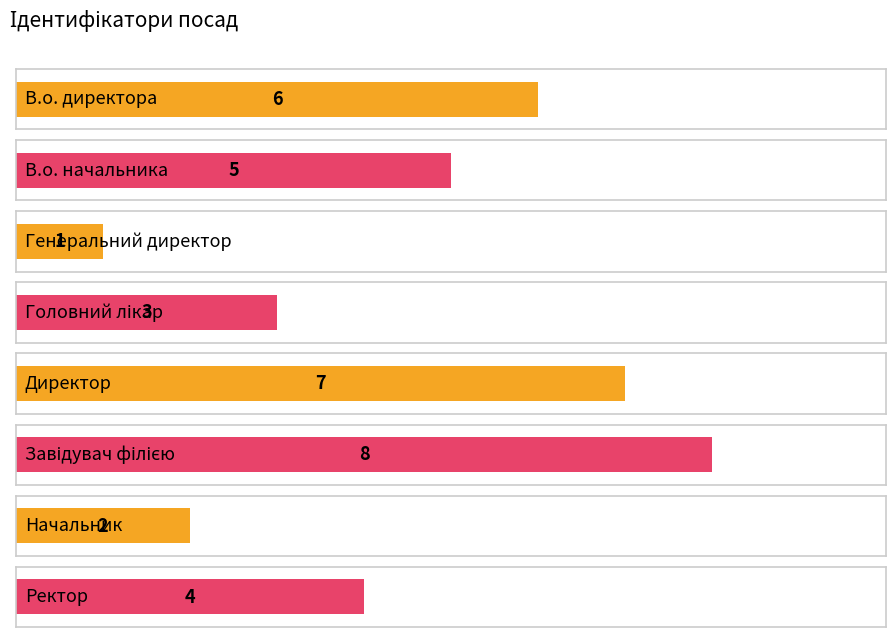

What position from the right is Генеральний директор?

6